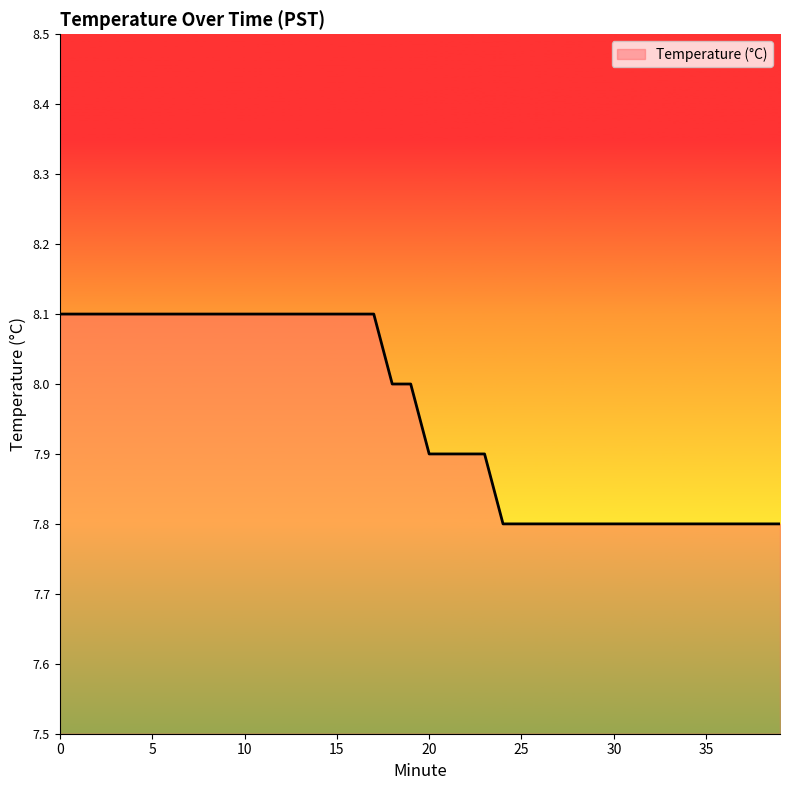

What is the difference between the maximum and minimum values?

0.3